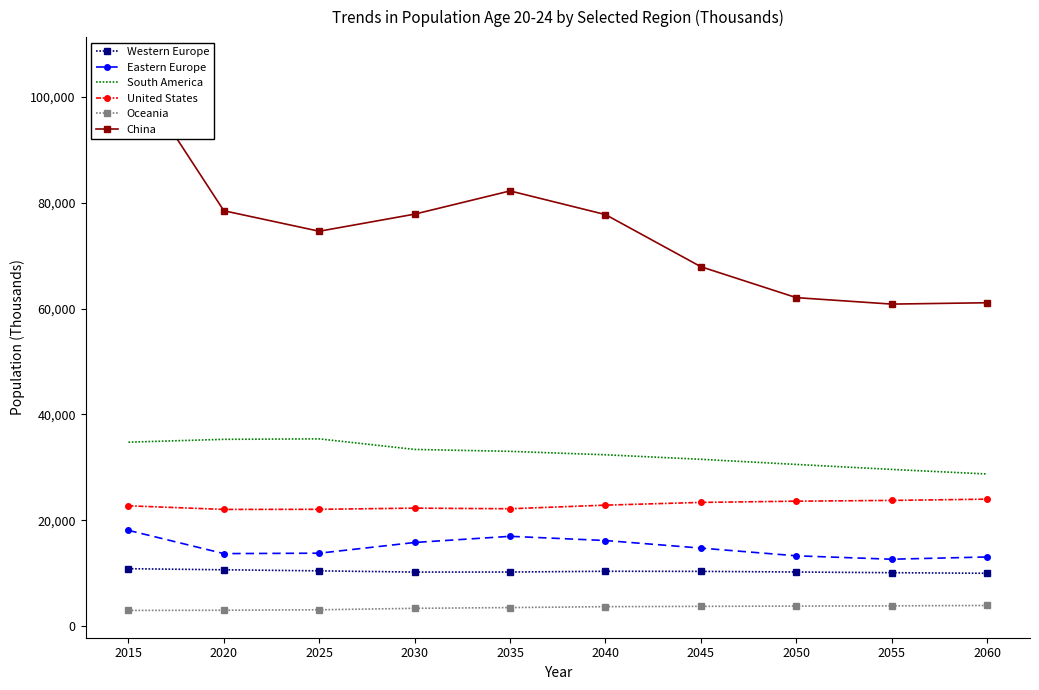

What are all the series names shown in the legend?

Western Europe, Eastern Europe, South America, United States, Oceania, China